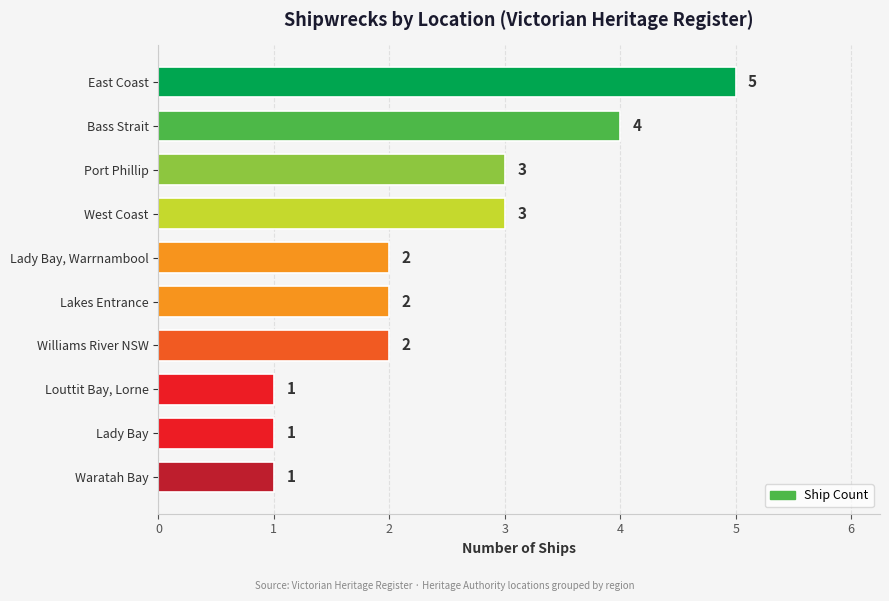

The value at Port Phillip is 3. True or false?

True